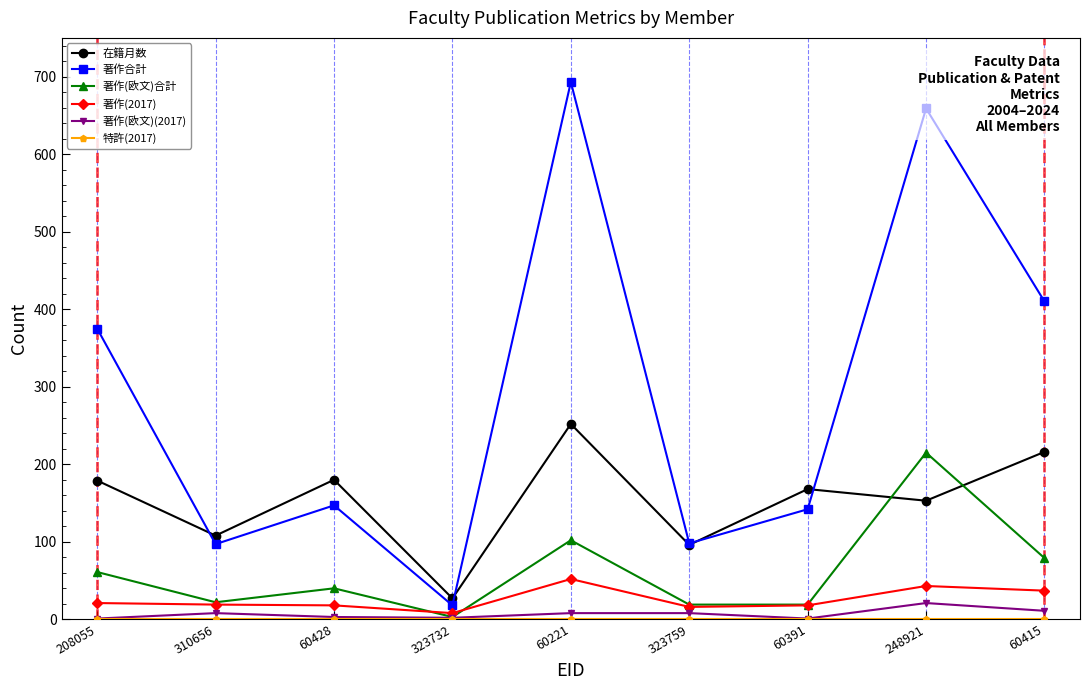

True or false: 著作(2017) has a value of 19 at 310656.

True